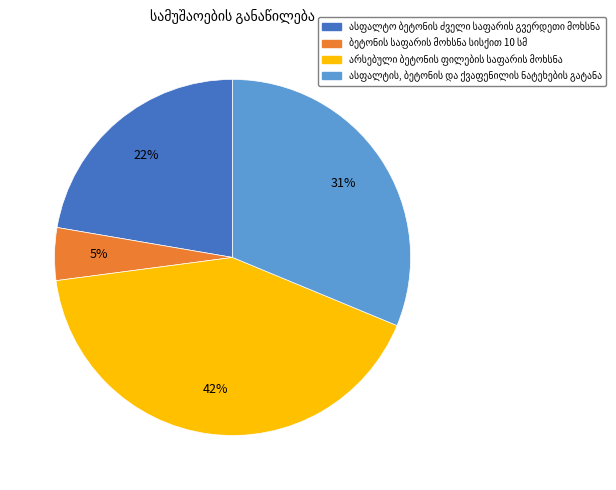

To the nearest percent, what is the difference between the largest and smallest slice percentages?

37%